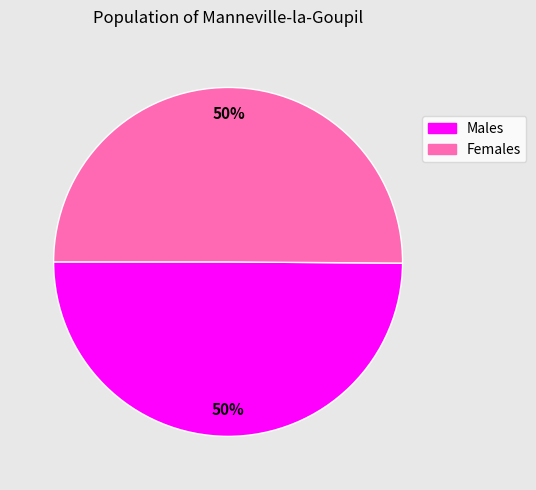

The Males slice represents 50% of the pie. True or false?

True